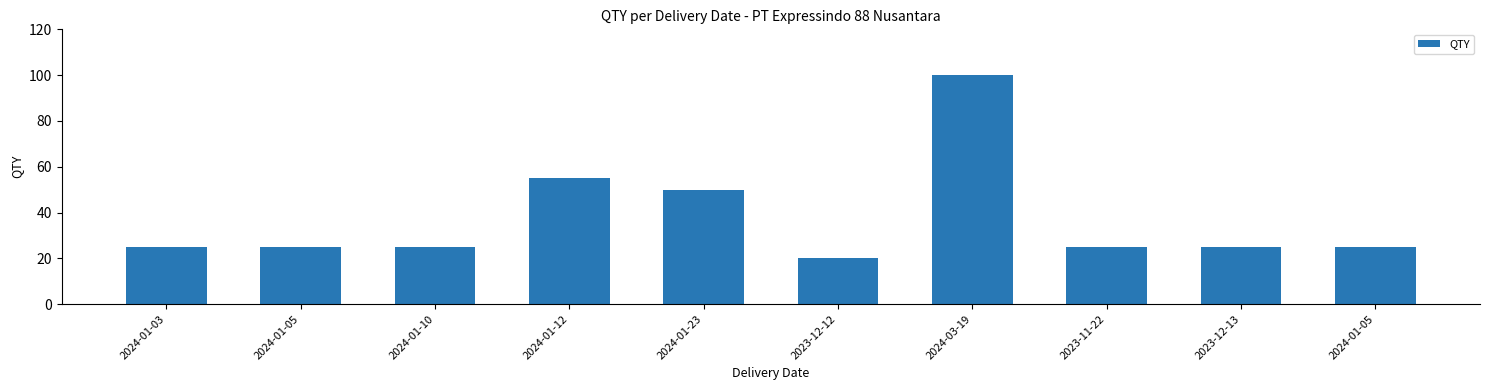

Count the number of categories in the chart.

10